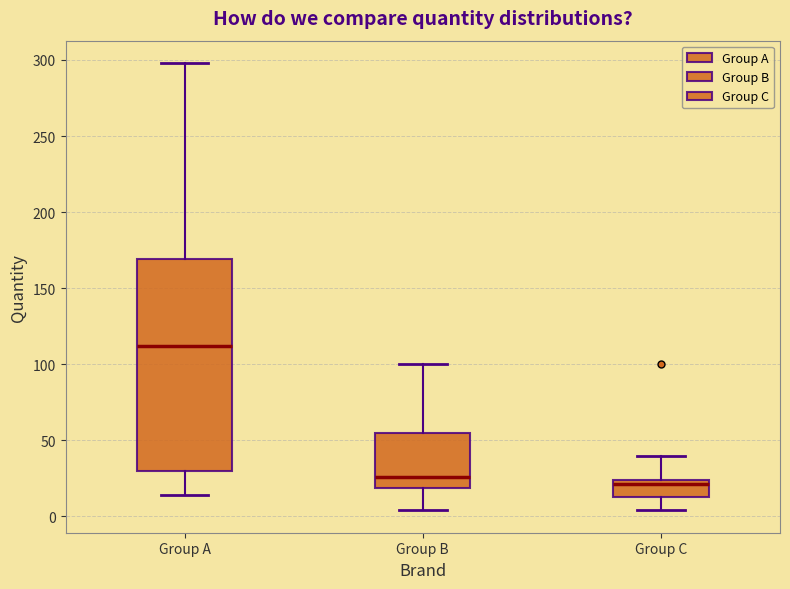

Reading left to right, transcribe this box plot: for each box, give where its median line is, the range the box spans, and where its two whiskers end, as read against the y-axis. The values are not printed on the chart, so give them approximately, as read against the axis.

Group A: median 110, box 30 to 170, whiskers 15 to 300
Group B: median 25, box 20 to 55, whiskers 5 to 100
Group C: median 20, box 15 to 25, whiskers 5 to 40